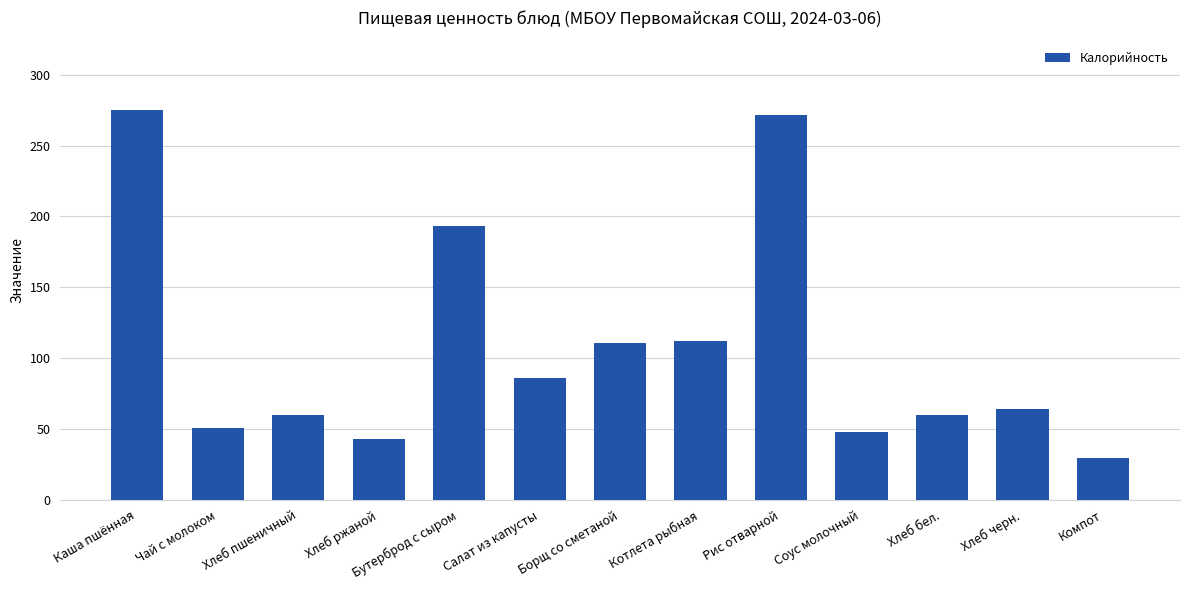

What is the smallest value displayed?

29.3